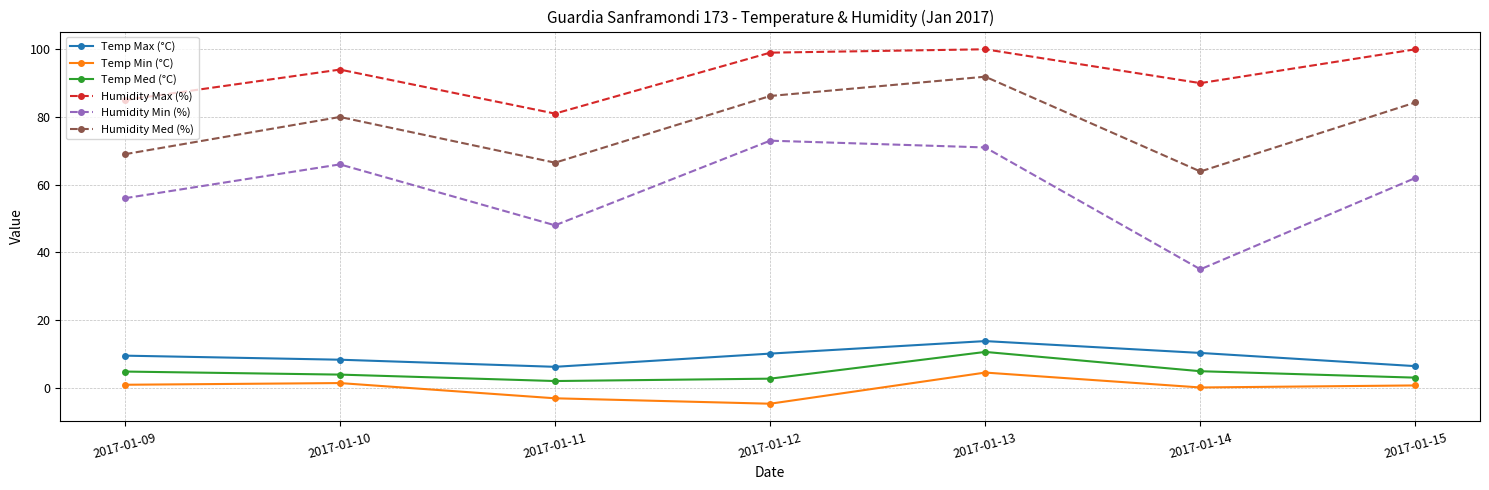

What is the maximum value shown in the chart?

100.0